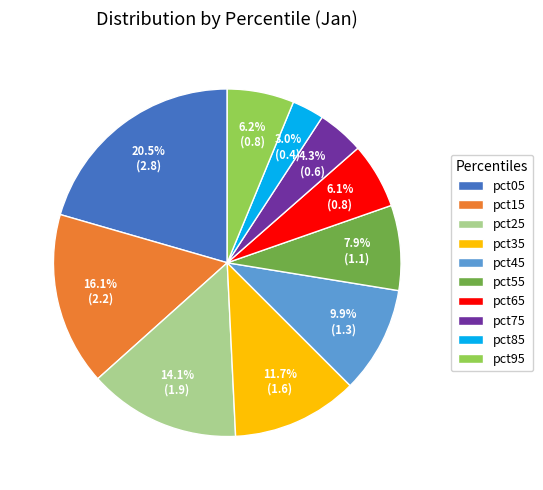

How many slices are in this pie chart?

10